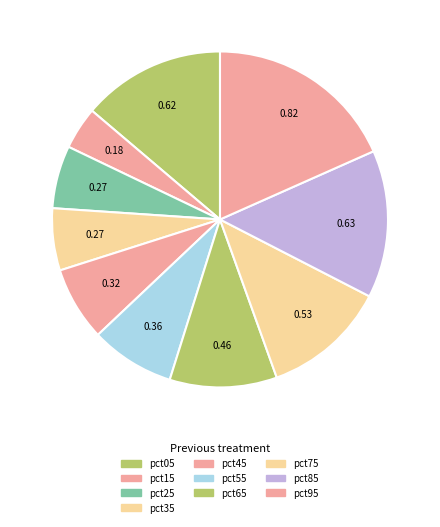

To the nearest percent, what percentage of the pie is pct75?

12%